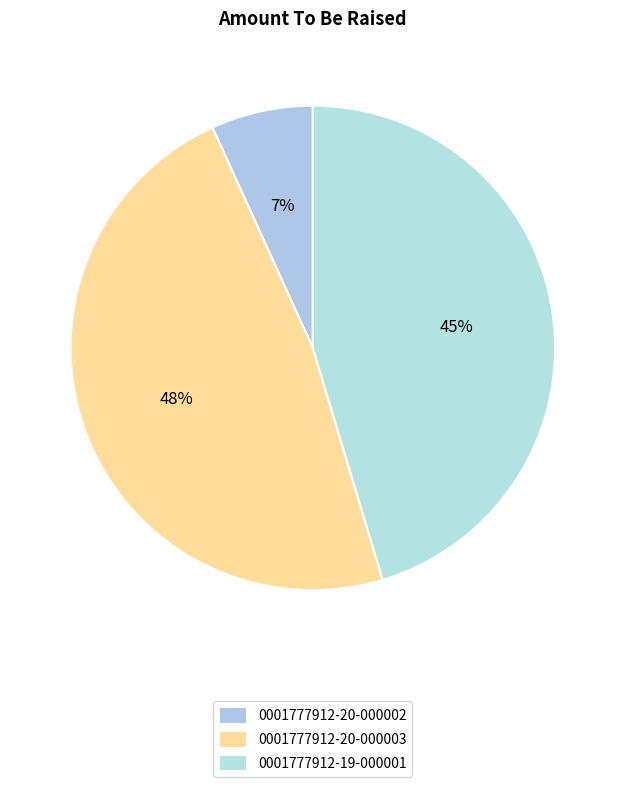

Which has a higher value, 0001777912-20-000002 or 0001777912-19-000001?

0001777912-19-000001